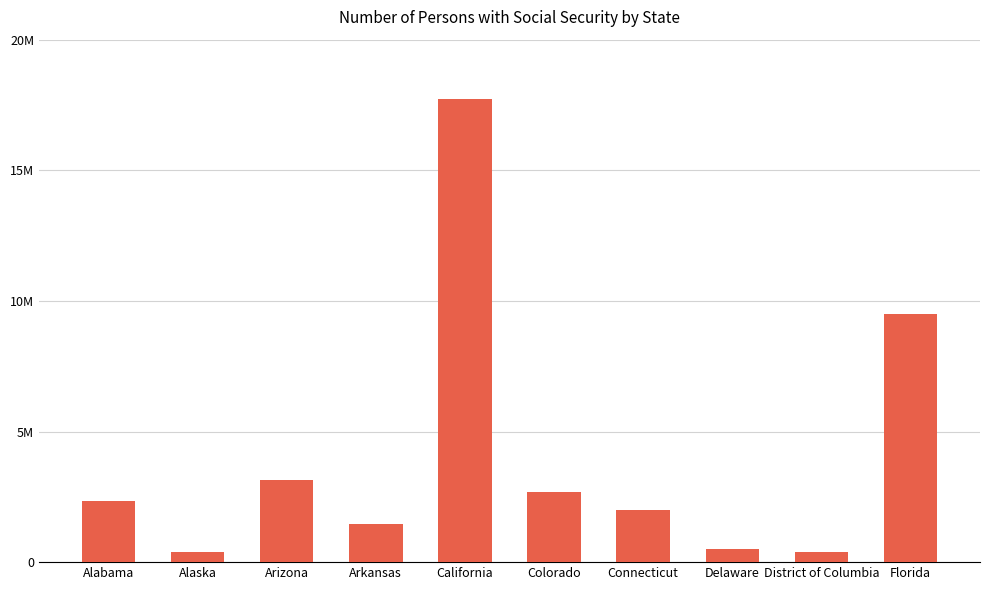

Does the chart contain stacked bars?

No